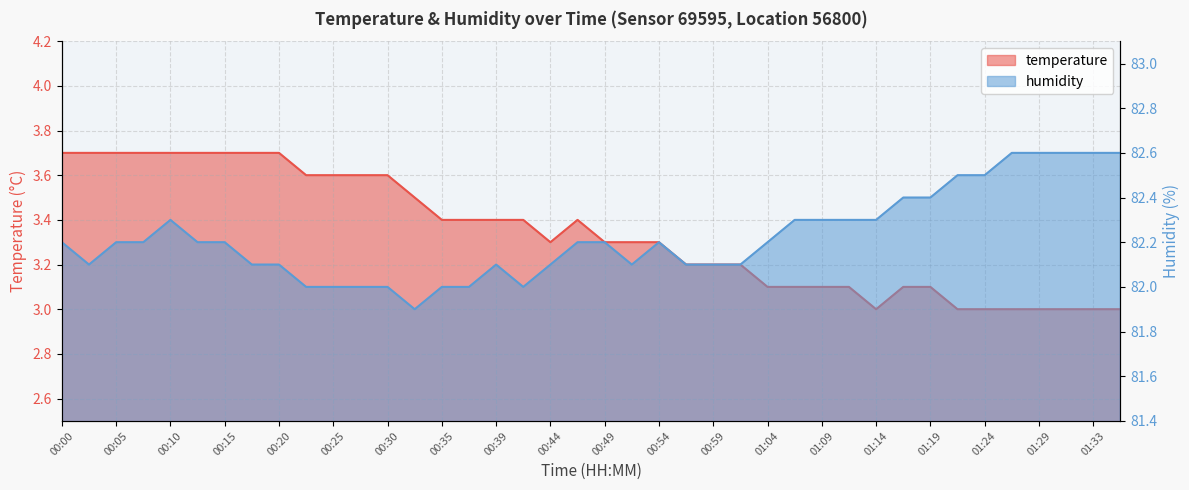

Reading left to right, extract all data points from this chart.

temperature: 00:00=3.7	00:03=3.7	00:05=3.7	00:07=3.7	00:10=3.7	00:12=3.7	00:15=3.7	00:17=3.7	00:20=3.7	00:22=3.6	00:25=3.6	00:27=3.6	00:30=3.6	00:32=3.5	00:35=3.4	00:37=3.4	00:39=3.4	00:42=3.4	00:44=3.3	00:47=3.4	00:49=3.3	00:52=3.3	00:54=3.3	00:57=3.2	00:59=3.2	01:02=3.2	01:04=3.1	01:07=3.1	01:09=3.1	01:11=3.1	01:14=3.0	01:16=3.1	01:19=3.1	01:21=3.0	01:24=3.0	01:26=3.0	01:29=3.0	01:31=3.0	01:33=3.0	01:36=3.0
humidity: 00:00=82.2	00:03=82.1	00:05=82.2	00:07=82.2	00:10=82.3	00:12=82.2	00:15=82.2	00:17=82.1	00:20=82.1	00:22=82.0	00:25=82.0	00:27=82.0	00:30=82.0	00:32=81.9	00:35=82.0	00:37=82.0	00:39=82.1	00:42=82.0	00:44=82.1	00:47=82.2	00:49=82.2	00:52=82.1	00:54=82.2	00:57=82.1	00:59=82.1	01:02=82.1	01:04=82.2	01:07=82.3	01:09=82.3	01:11=82.3	01:14=82.3	01:16=82.4	01:19=82.4	01:21=82.5	01:24=82.5	01:26=82.6	01:29=82.6	01:31=82.6	01:33=82.6	01:36=82.6